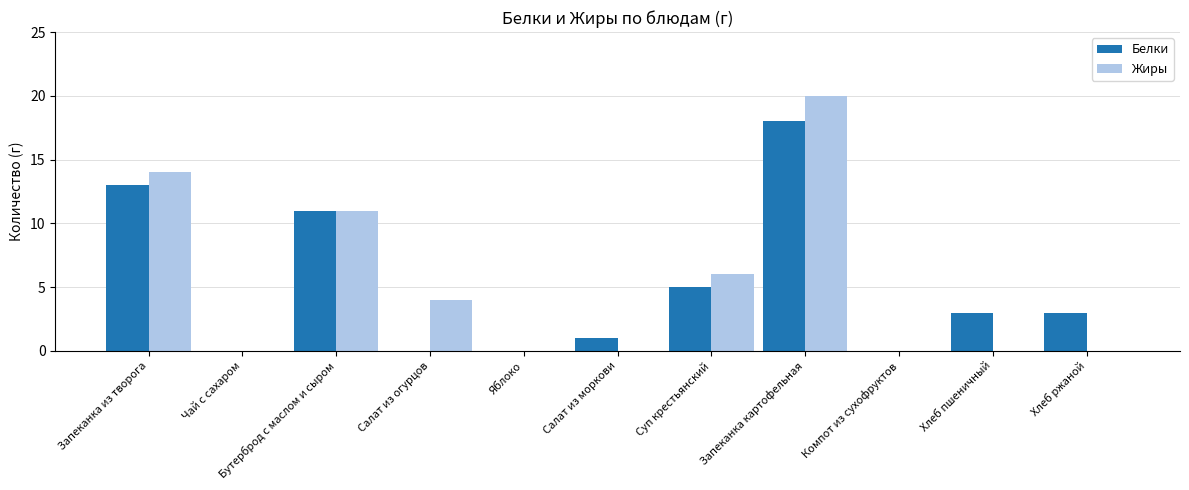

What is the difference between the Белки values at Бутерброд с маслом и сыром and Хлеб ржаной?

8